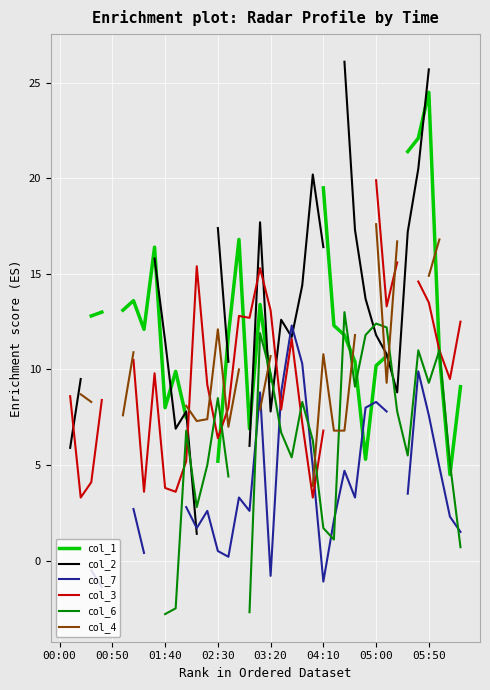

What are all the series names shown in the legend?

col_1, col_2, col_7, col_3, col_6, col_4